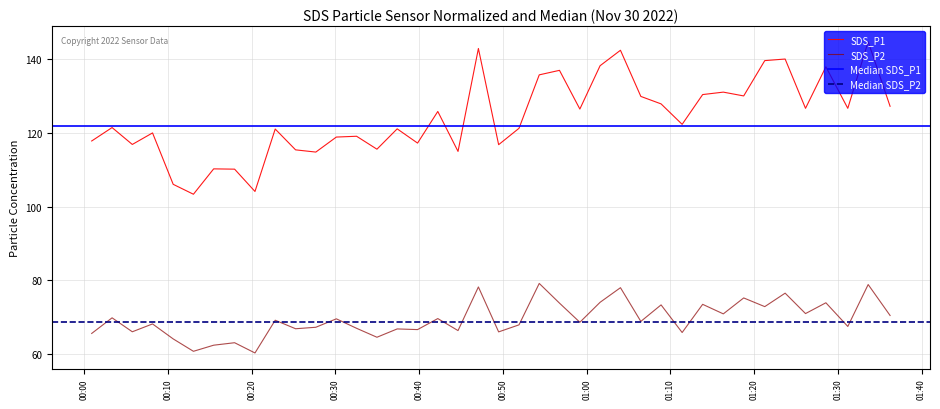

What is the lowest value of the SDS_P2 series?

60.4